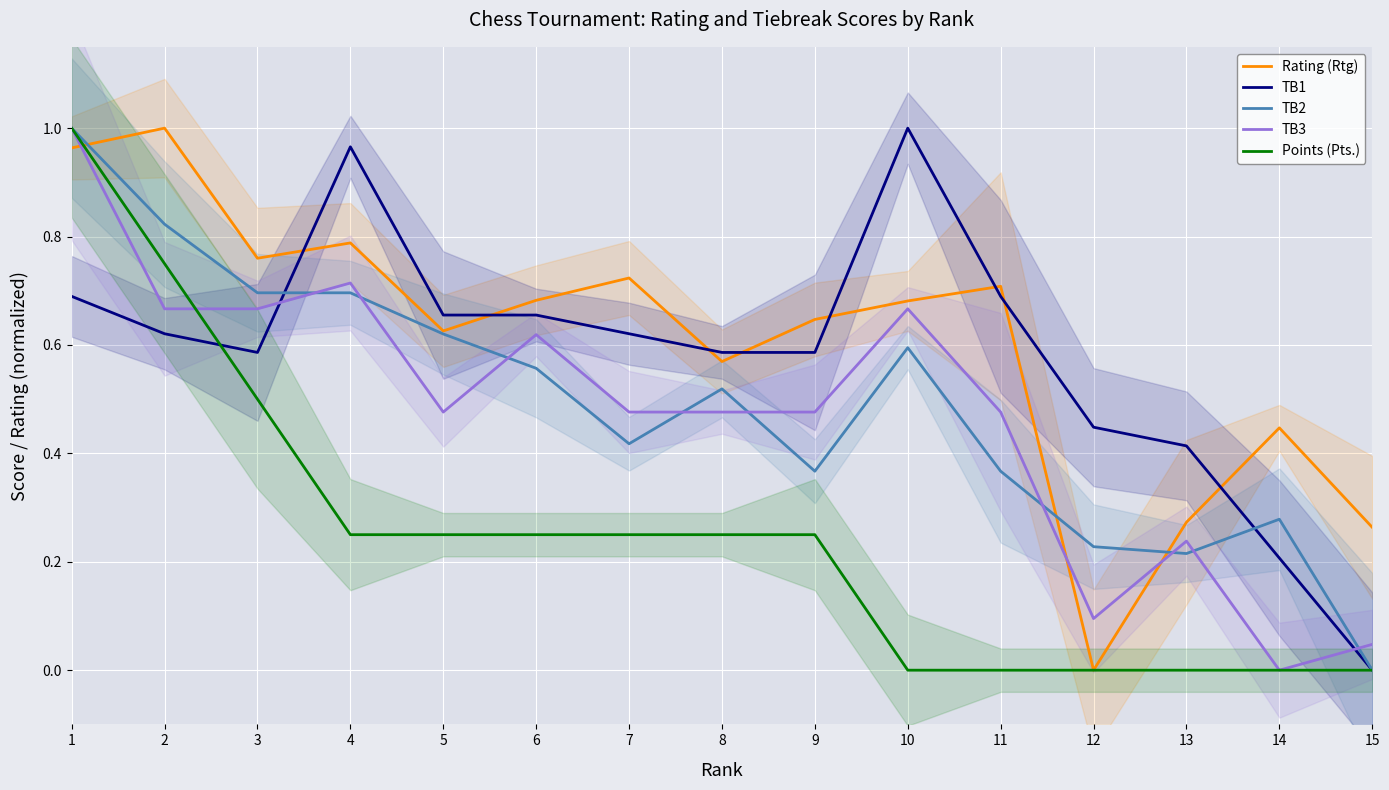

Between 1 and 4, which is larger?

1